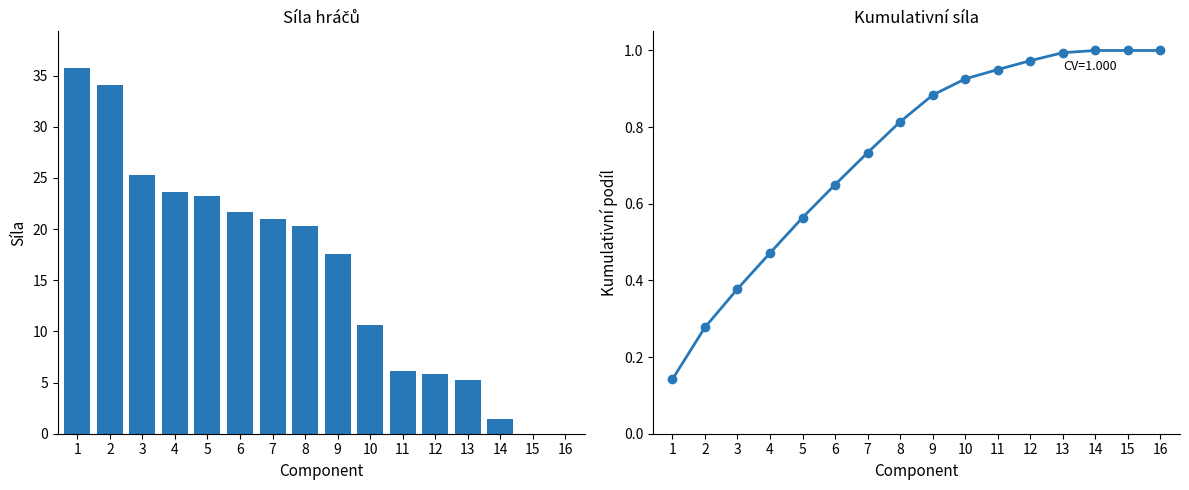

The value of Síla at 13 is 5.3. True or false?

True